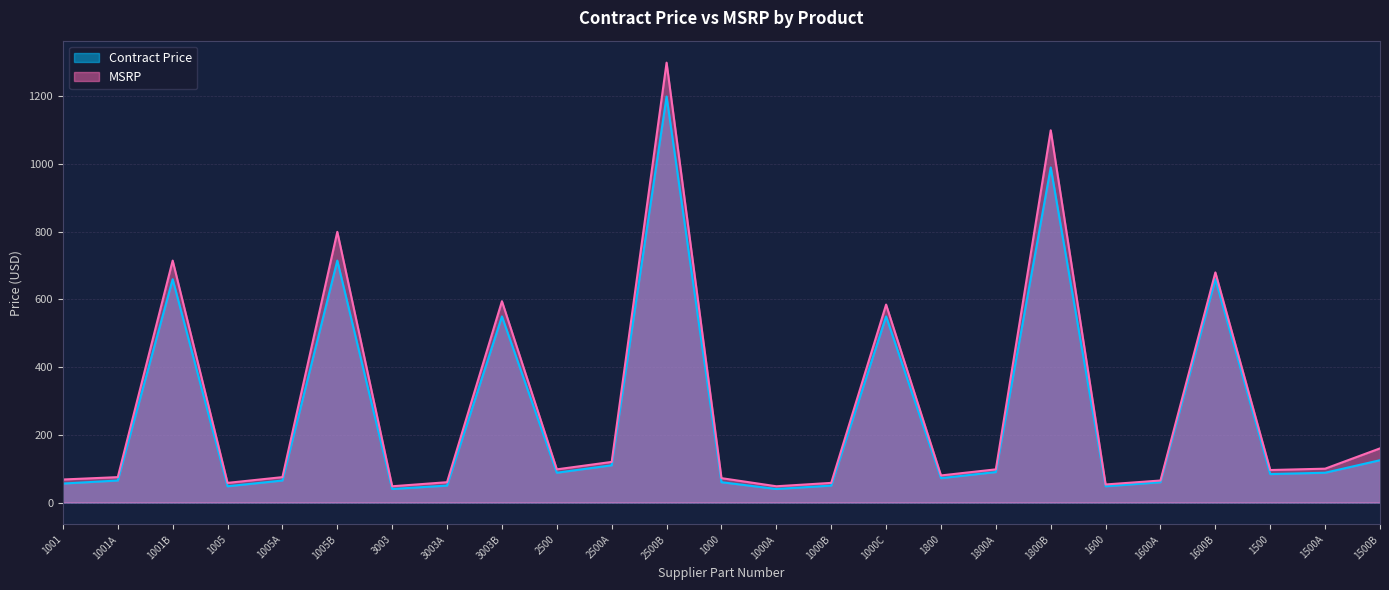

How many data points in MSRP are above 96?

12